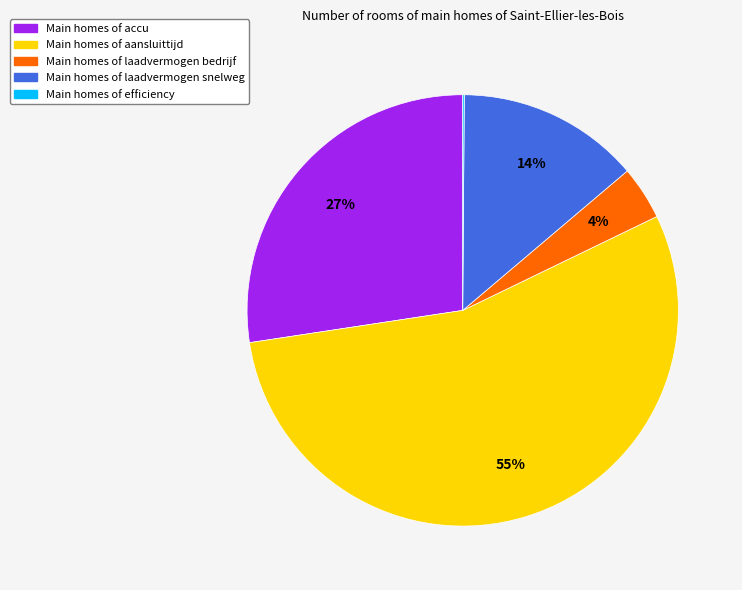

Does any single category account for the majority?

Yes